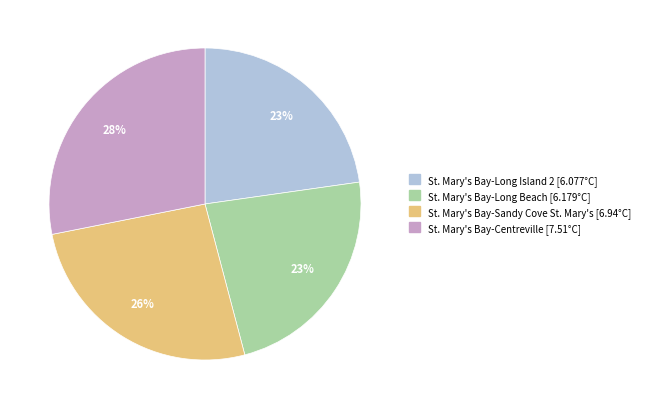

Approximately how many times larger is the value at St. Mary's Bay-Long Beach compared to St. Mary's Bay-Centreville?

0.8